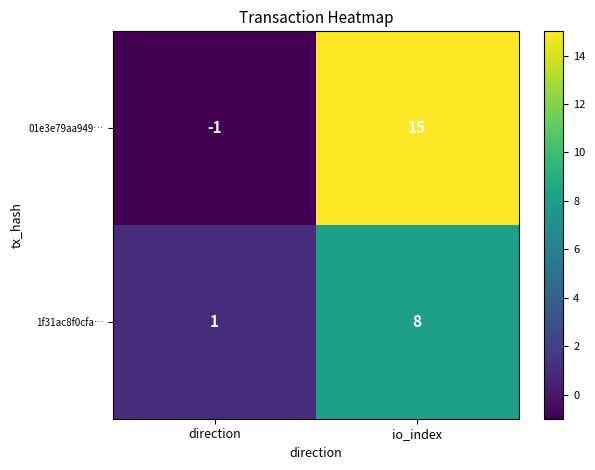

At io_index, list the series in order from largest to smallest.

01e3e79aa949…, 1f31ac8f0cfa…